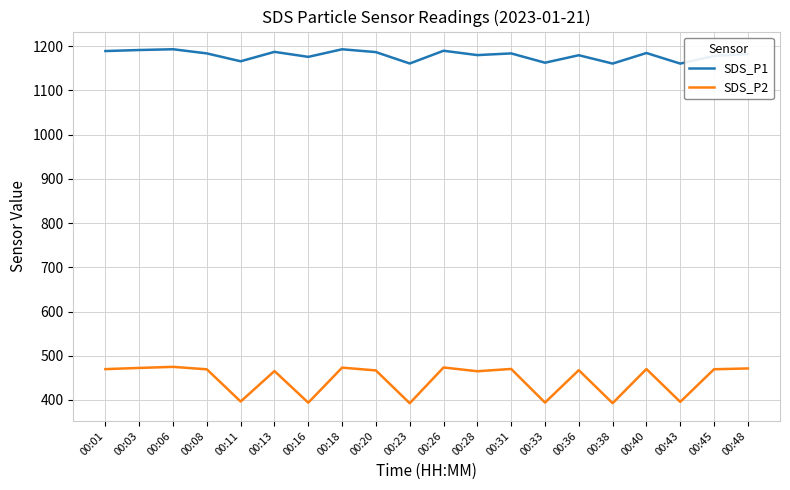

What are all the series names shown in the legend?

SDS_P1, SDS_P2